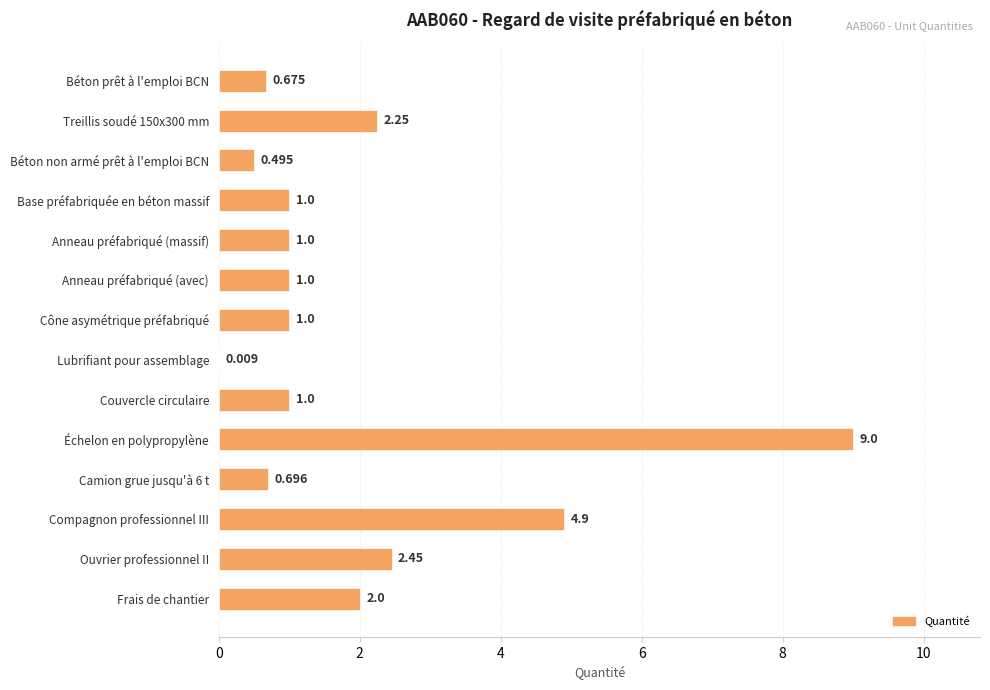

Between Ouvrier professionnel II and Anneau préfabriqué (massif), which is larger?

Ouvrier professionnel II